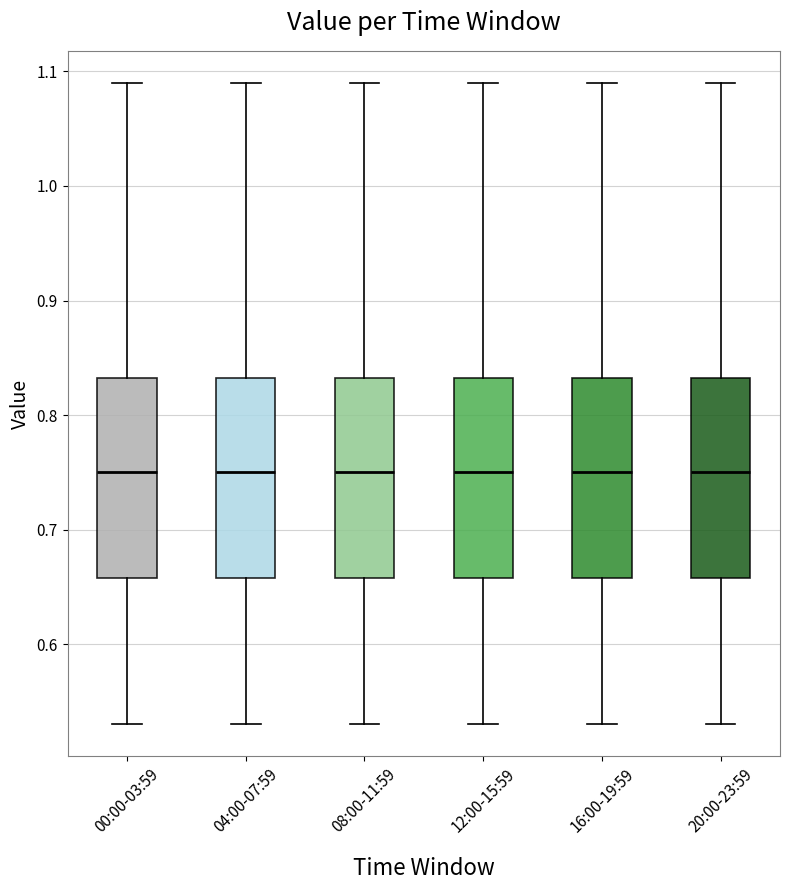

Reading left to right, read every box against the y-axis: the position of its median line, the range the box covers, and the ends of its whiskers. The values are not printed on the chart, so give them approximately, as read against the axis.

00:00-03:59: median 0.75, box 0.66 to 0.83, whiskers 0.53 to 1.09
04:00-07:59: median 0.75, box 0.66 to 0.83, whiskers 0.53 to 1.09
08:00-11:59: median 0.75, box 0.66 to 0.83, whiskers 0.53 to 1.09
12:00-15:59: median 0.75, box 0.66 to 0.83, whiskers 0.53 to 1.09
16:00-19:59: median 0.75, box 0.66 to 0.83, whiskers 0.53 to 1.09
20:00-23:59: median 0.75, box 0.66 to 0.83, whiskers 0.53 to 1.09